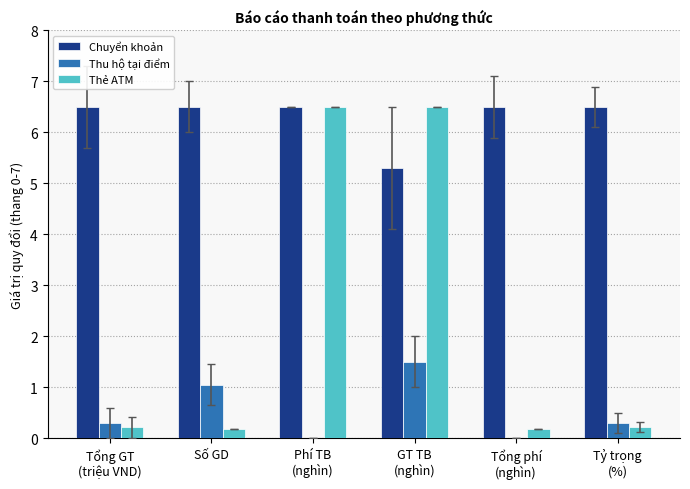

Which series has the largest total across all categories?

Chuyển khoản